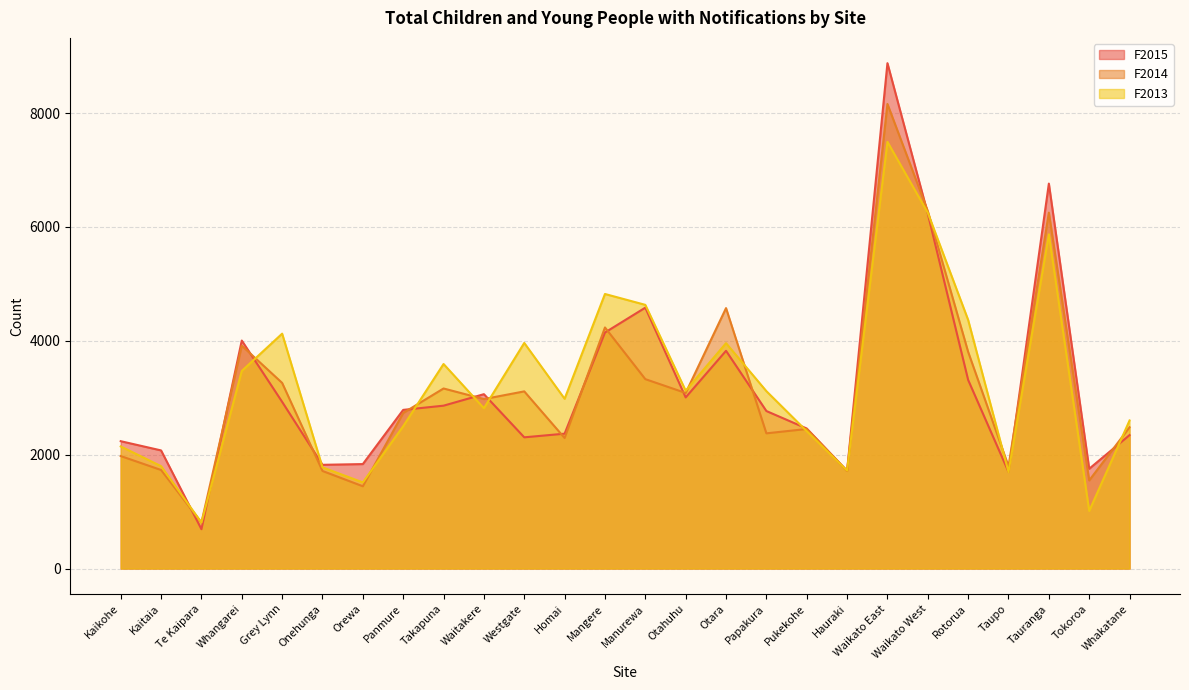

At which label does F2015 reach its peak?

Waikato East